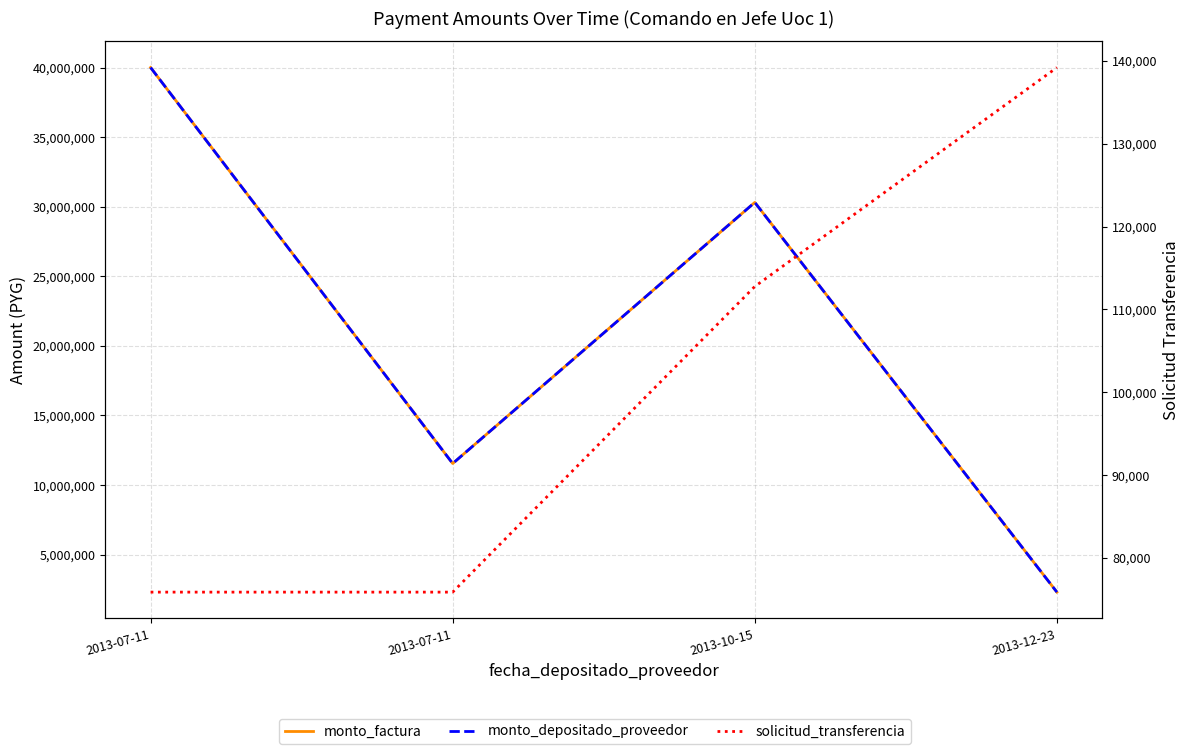

Which series has the largest total across all categories?

monto_factura